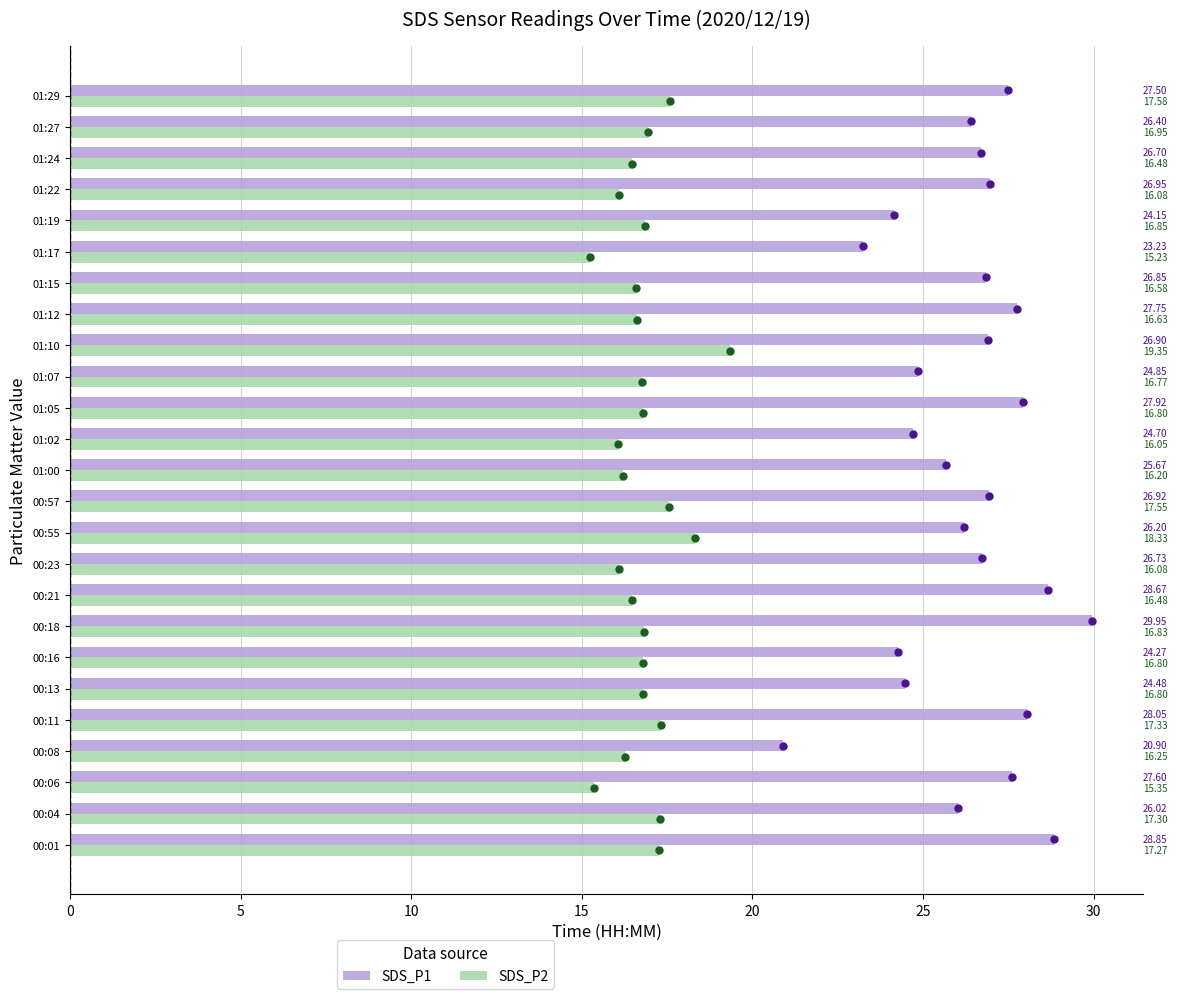

At 00:08, list the series in order from largest to smallest.

SDS_P1, SDS_P2